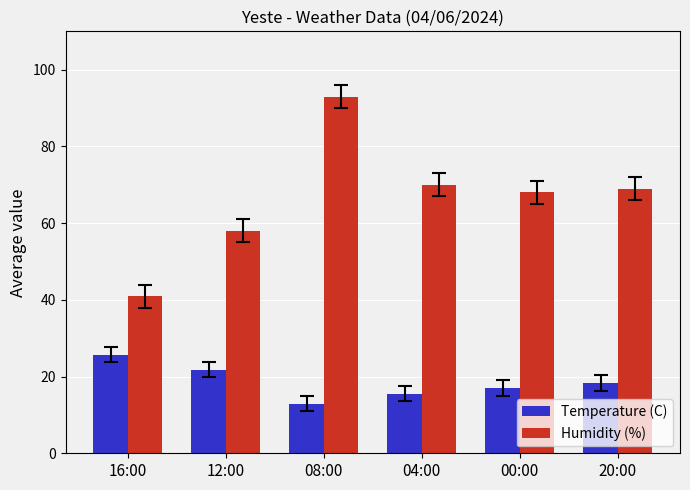

Reading left to right, transcribe all the data shown in this chart.

Temperature (C): 25.7	21.8	12.9	15.5	17.0	18.3
Humidity (%): 41.0	58.0	93.0	70.0	68.0	69.0